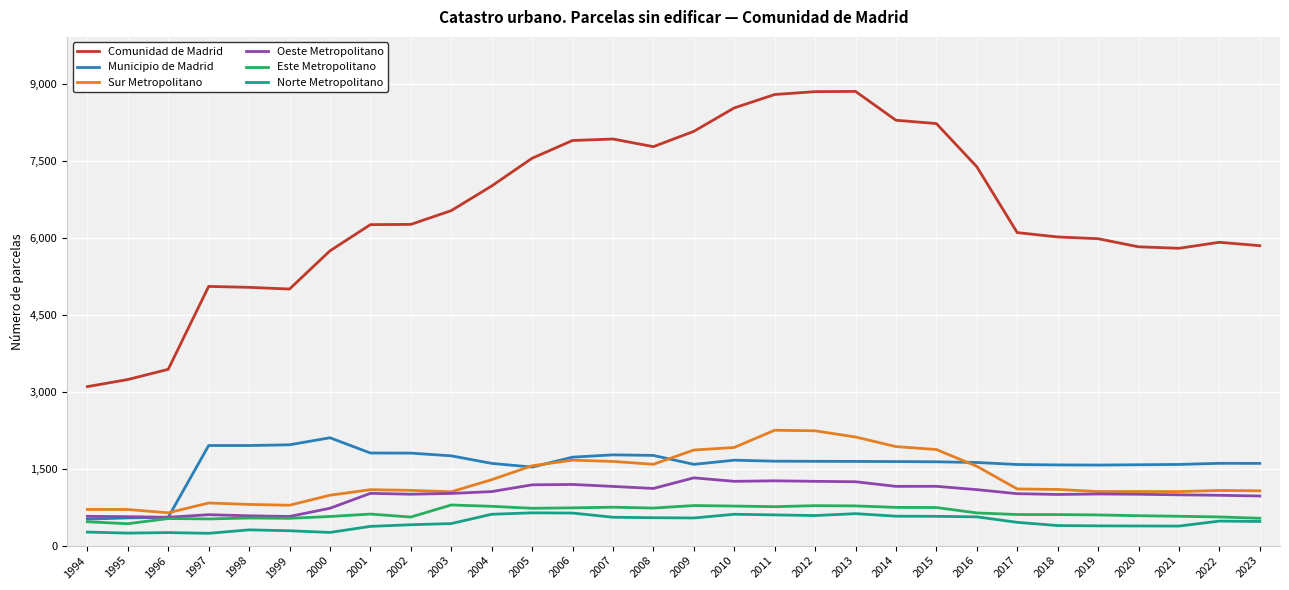

What is the maximum value shown in the chart?

8853